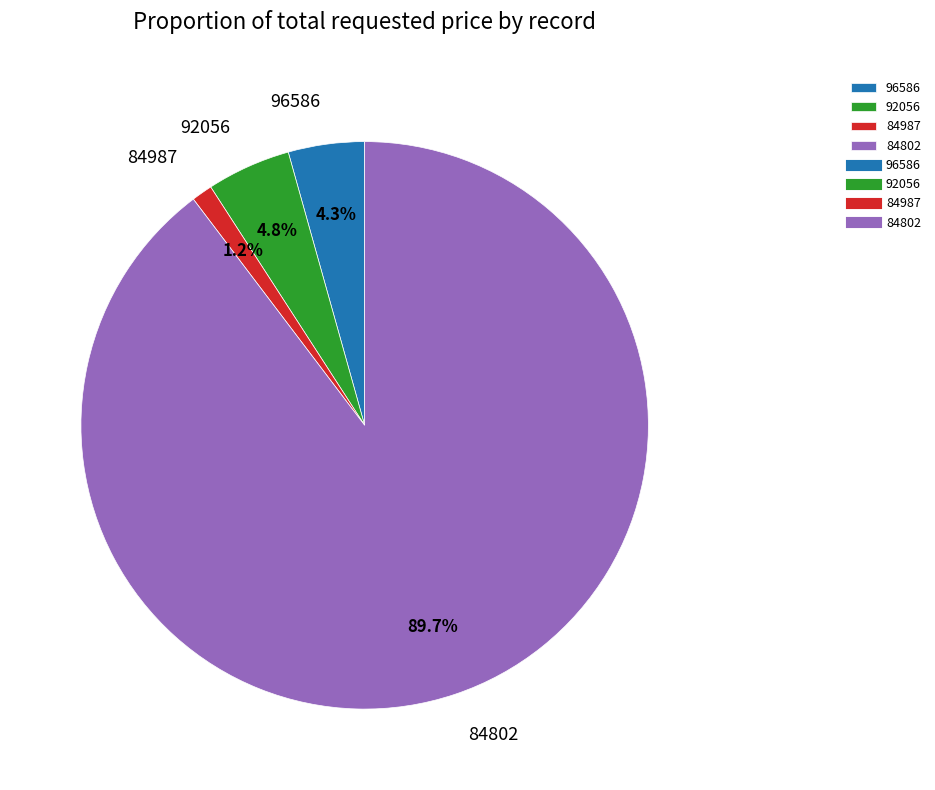

The 92056 slice represents 13% of the pie. True or false?

False